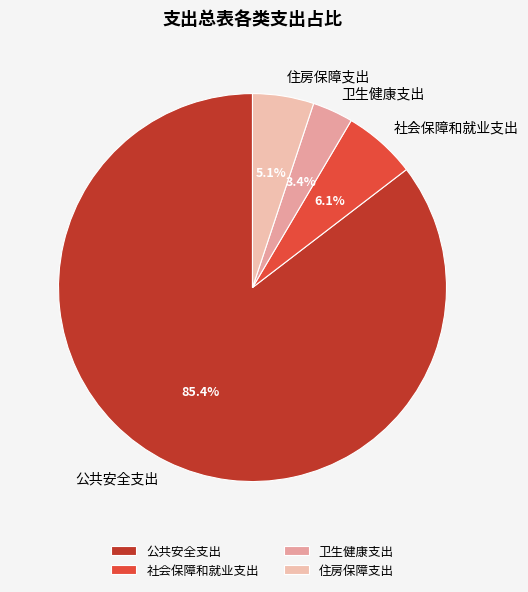

What portion of the pie excludes 公共安全支出?

14.6%